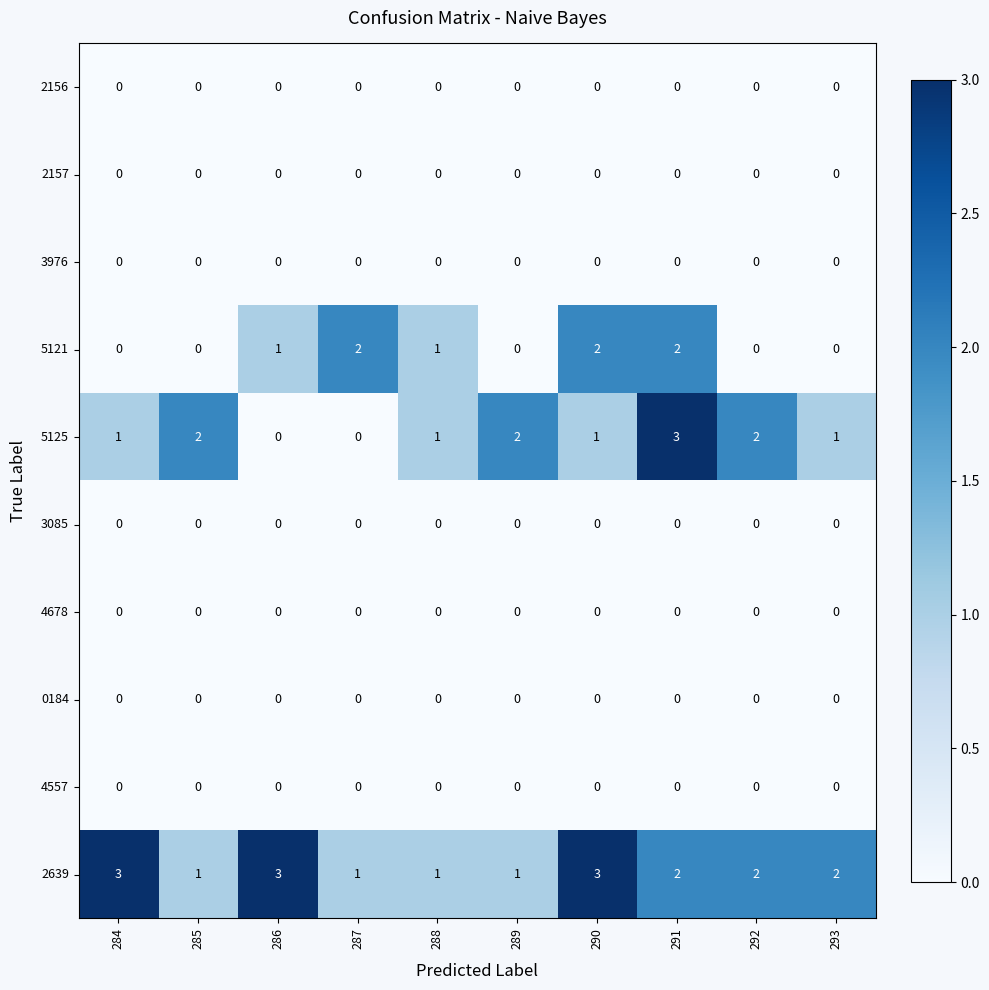

How many 5125 values are between 1 and 2?

7